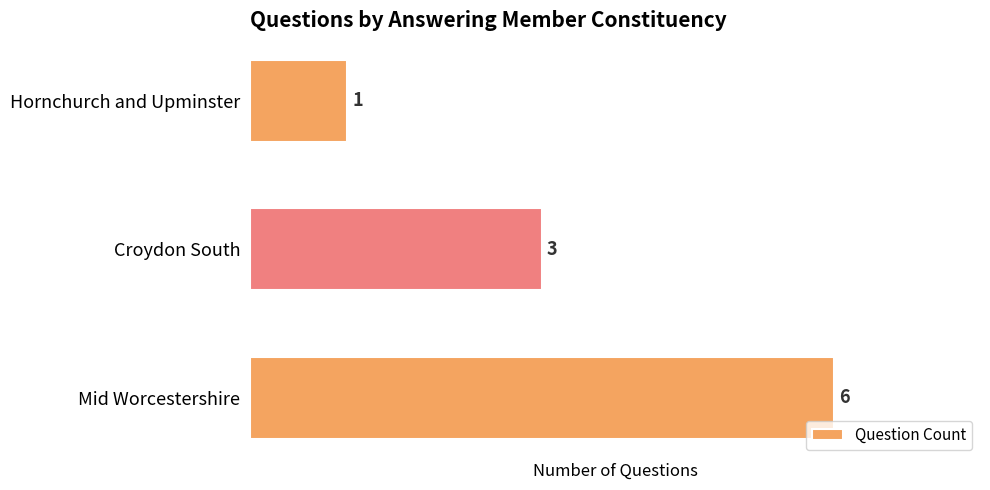

Are the bars grouped side by side (vs. stacked)?

No